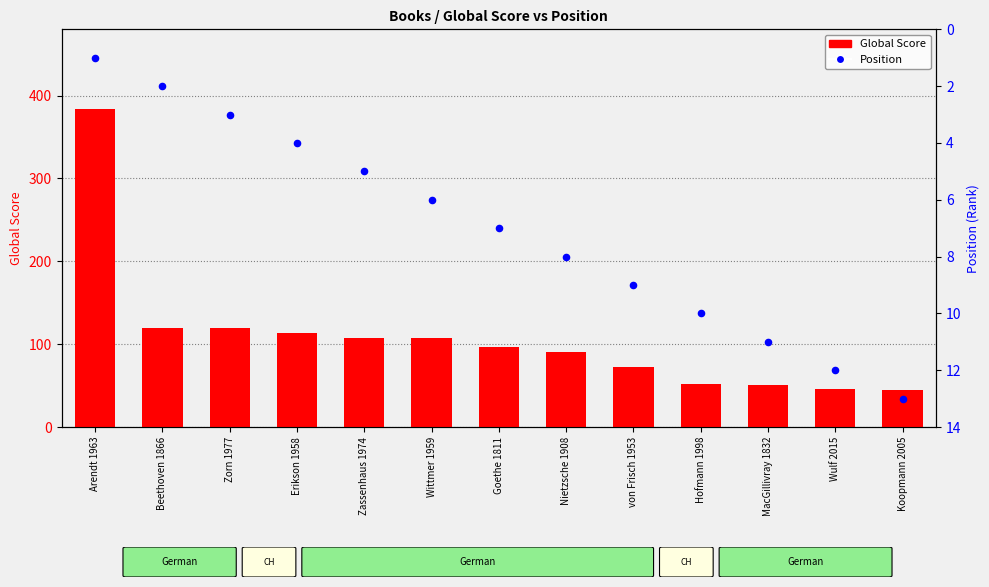

At which category is the sum across all series the highest?

Arendt 1963